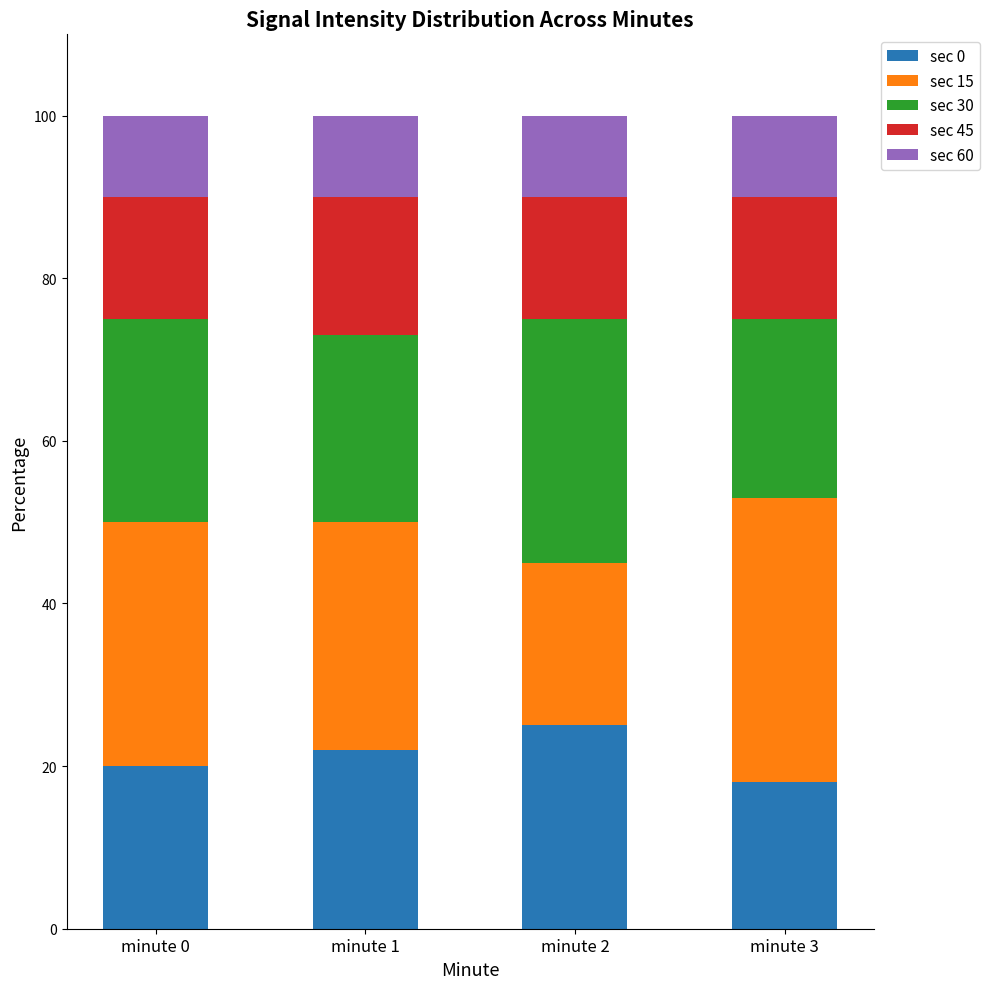

The value of sec 0 at minute 1 is 34. True or false?

False